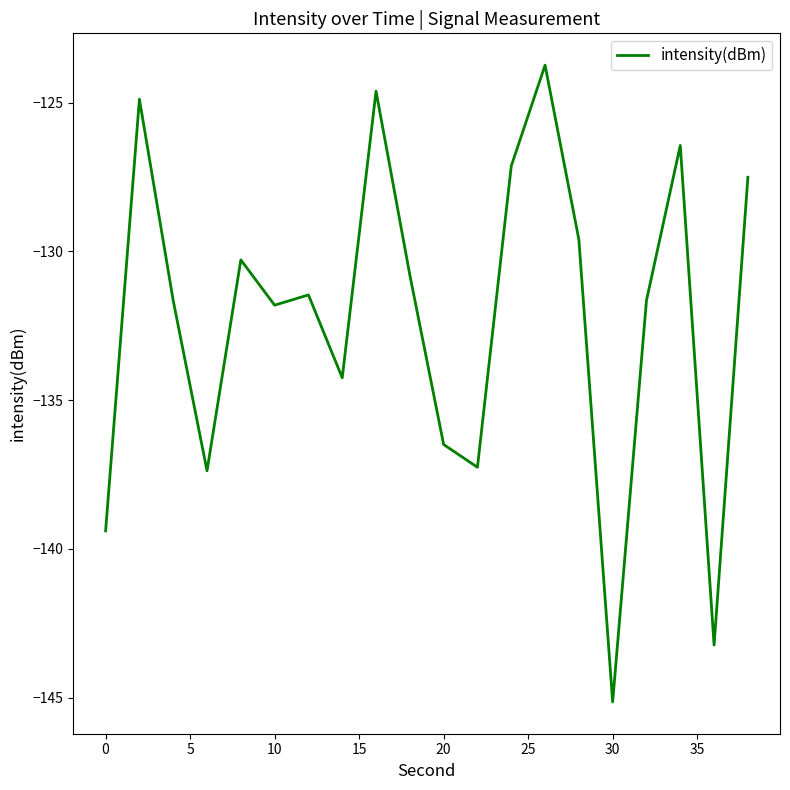

How many lines are shown in the chart?

1